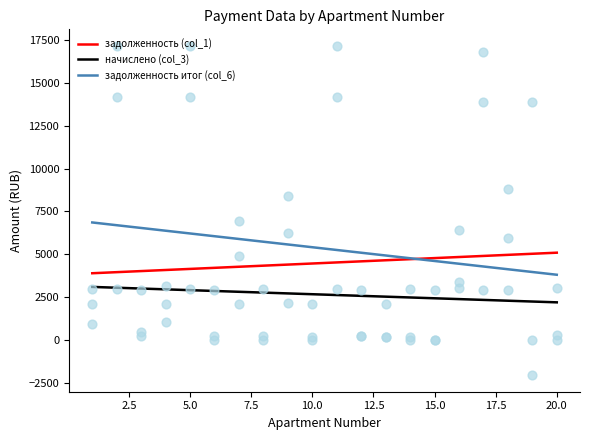

What is the lowest value of the начислено (col_3) series?

2187.9